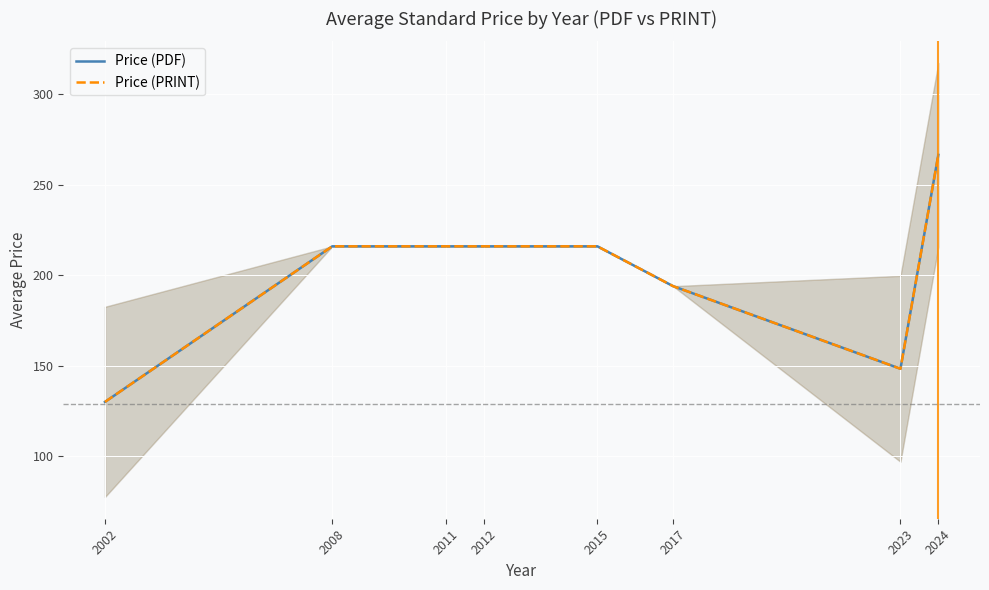

Is it true that Price (PRINT) equals 194.0 at 2017?

True